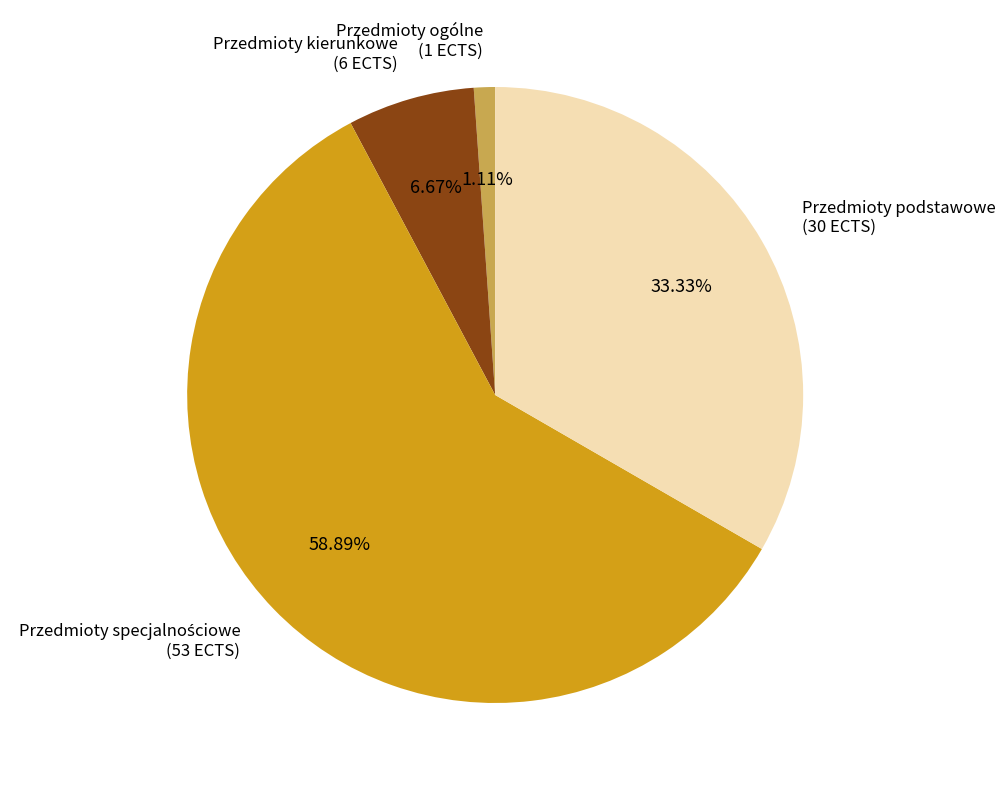

Is there a majority slice in this chart?

Yes